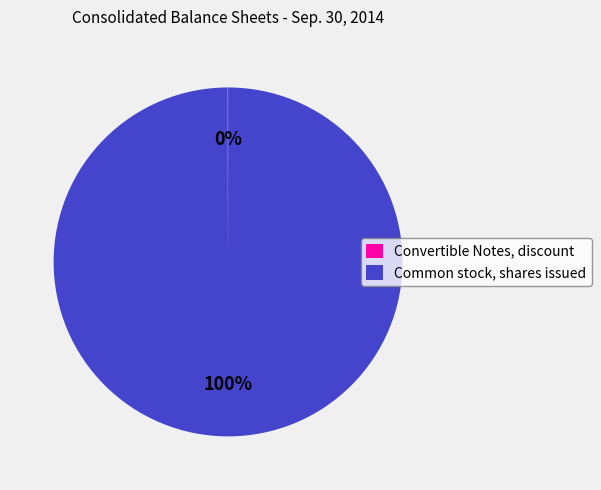

To the nearest percent, what is the average slice percentage?

50%